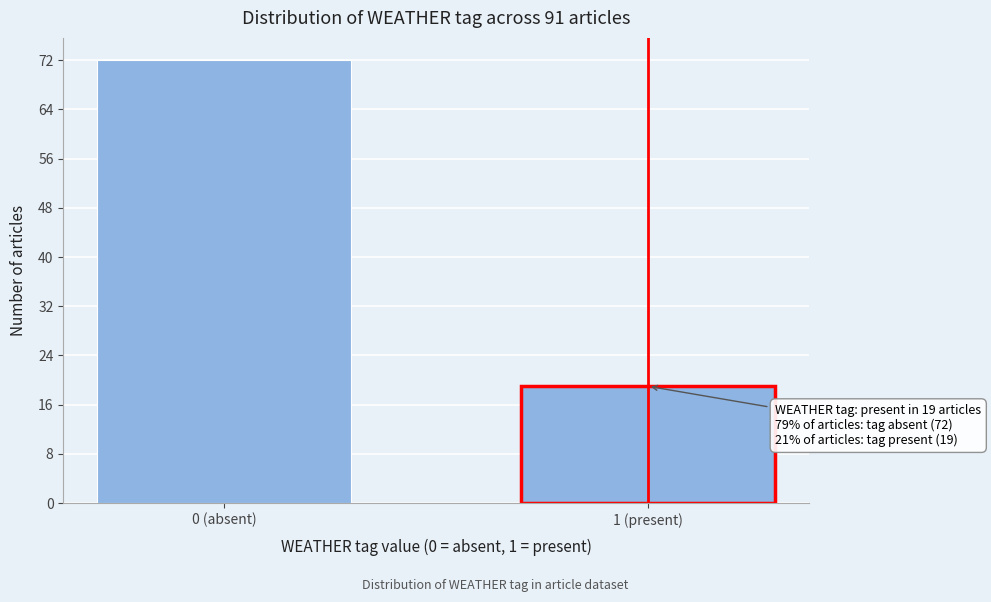

Reading left to right, extract all data points from this chart.

72	19